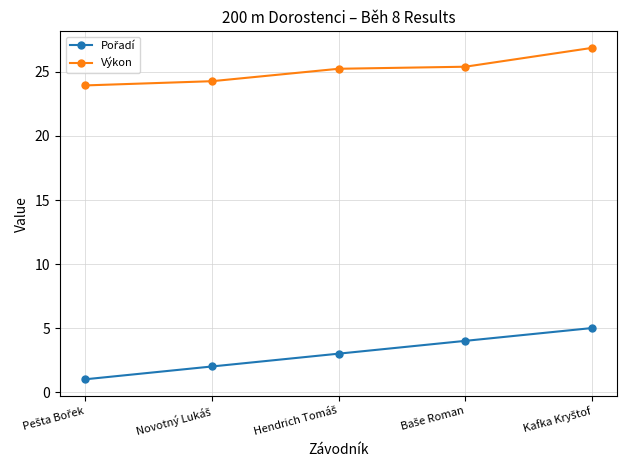

What is the smallest value displayed?

1.0